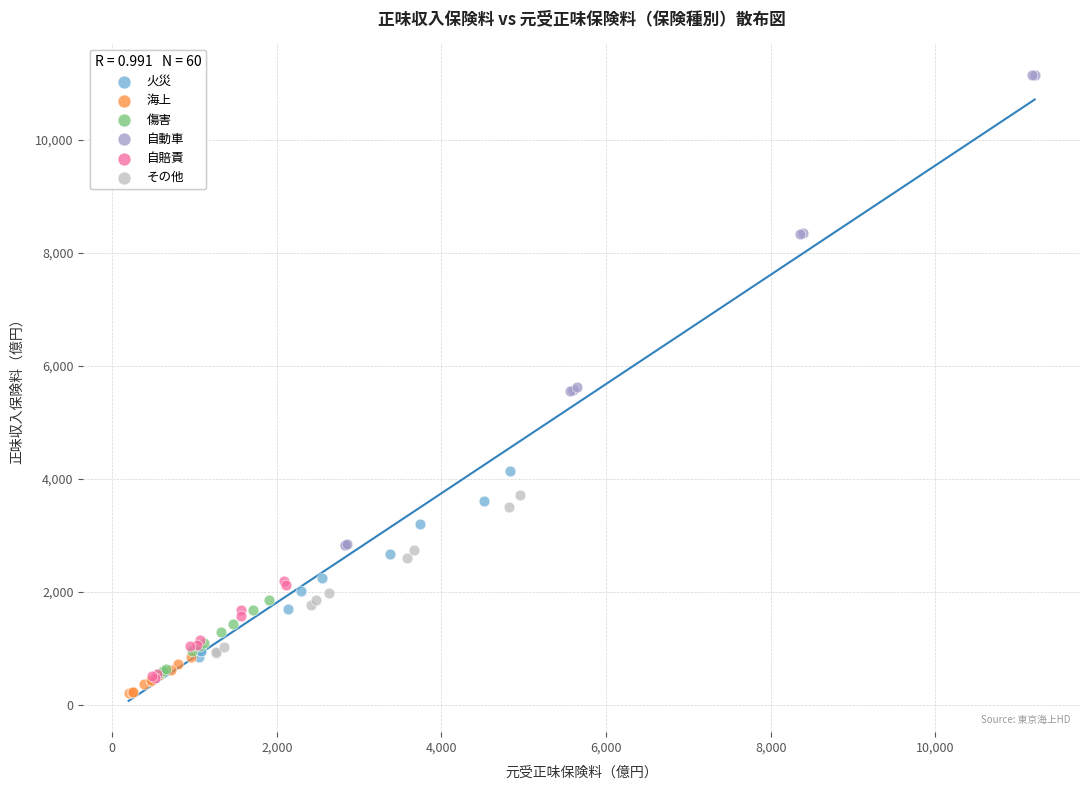

Which series contains the highest Y value?

自動車